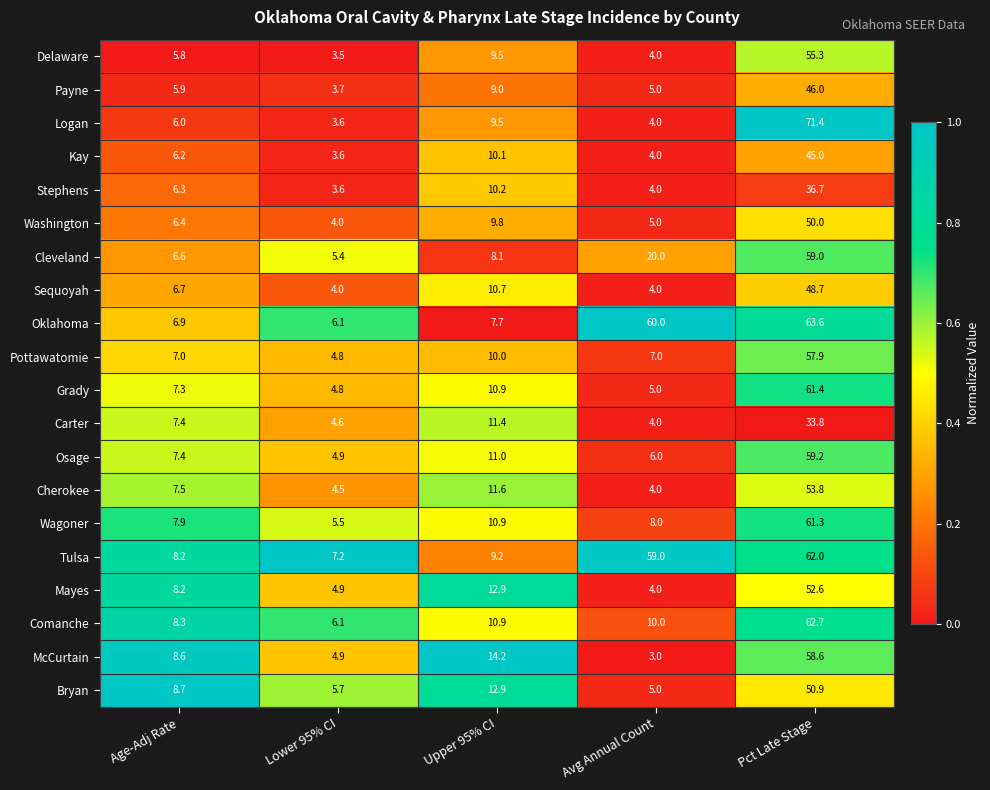

What is the total value across all series at Upper 95% CI?

210.5